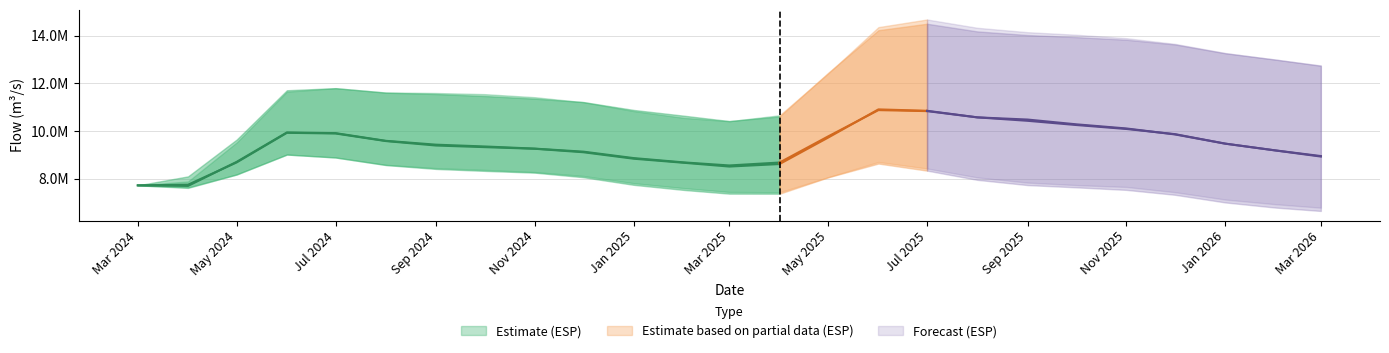

What is the value of the 24MS MIN PROB point at the 18th from the left?

7949032.9